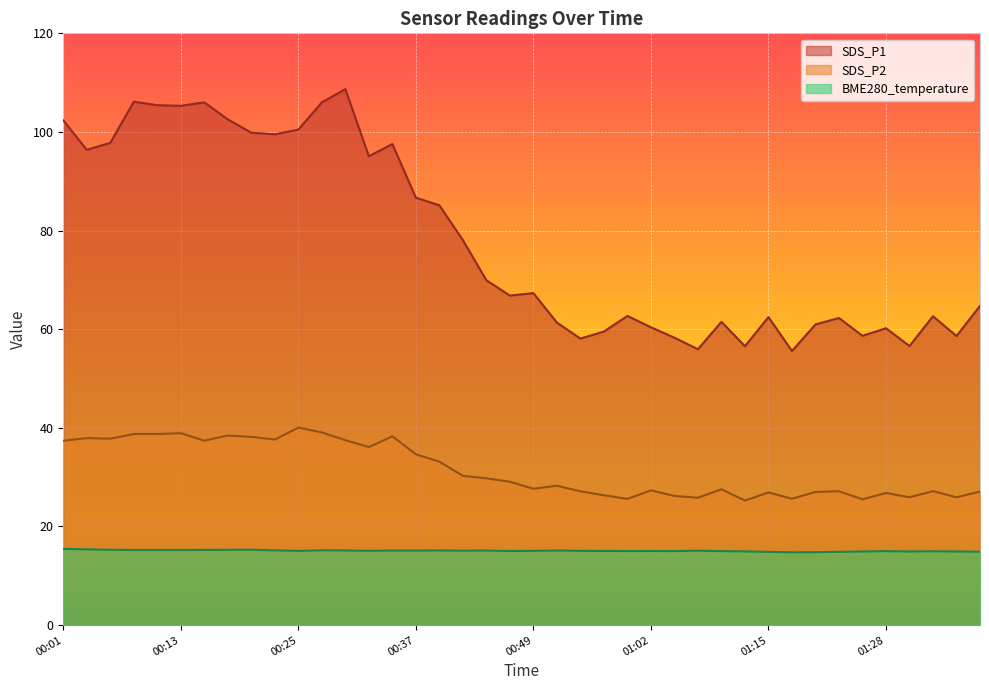

Between 00:03 and 01:07, which series saw the biggest shift?

SDS_P1